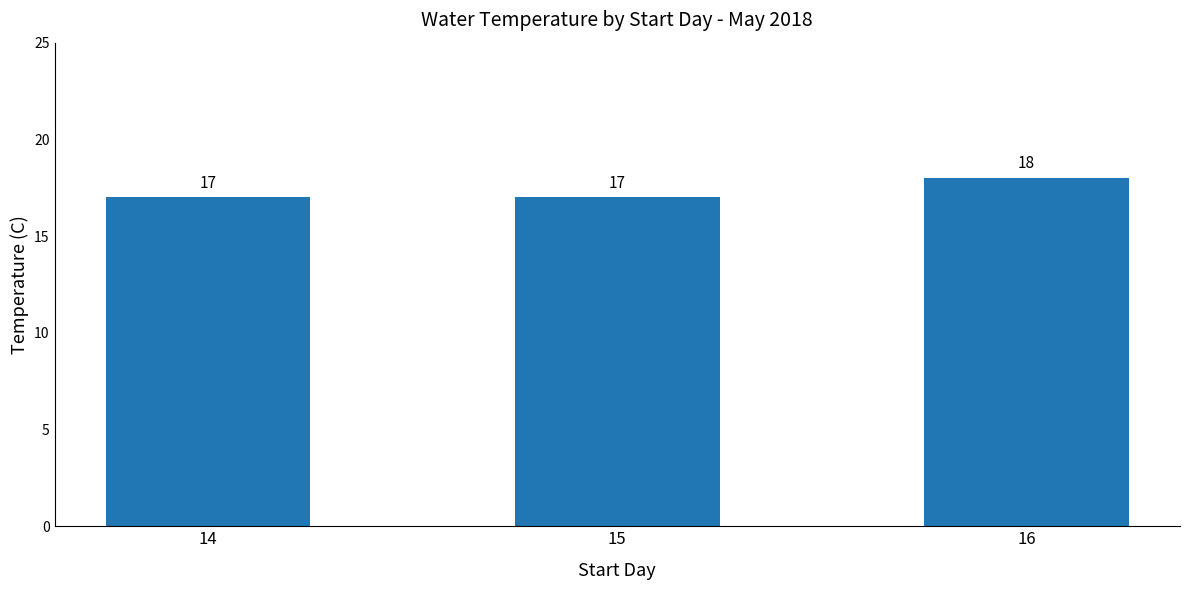

What is the sum of the values at 14 and 15?

34